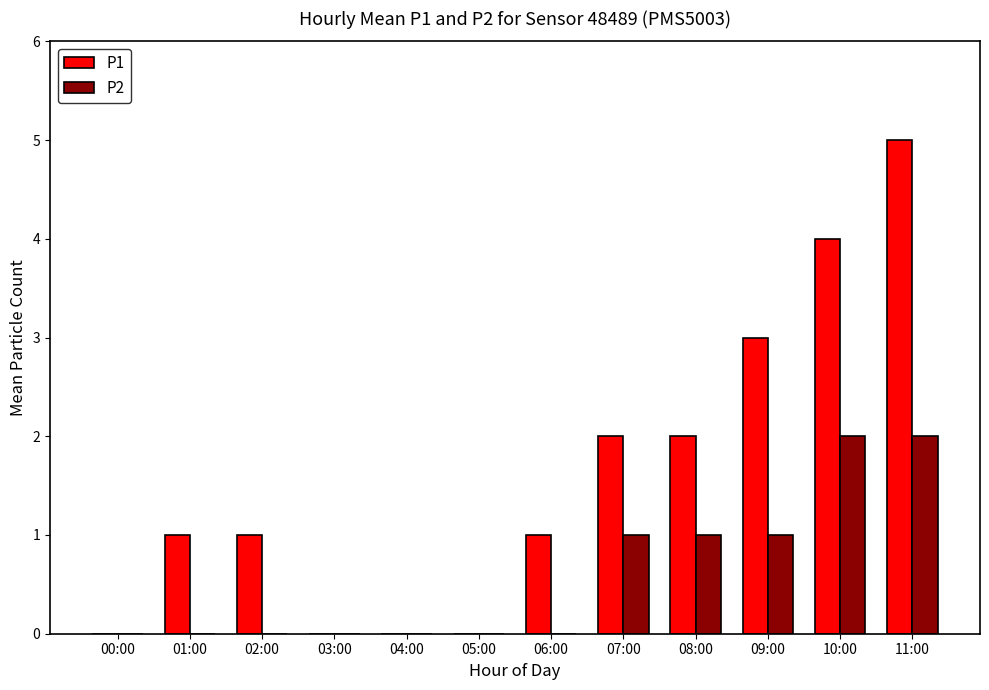

How many categories are shown in the chart?

12